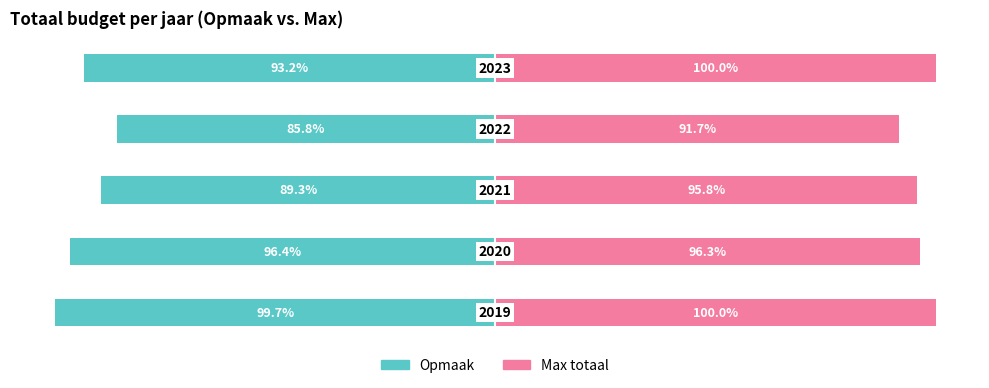

What is the value of the Max totaal bar at the 5th from the left?

100.0